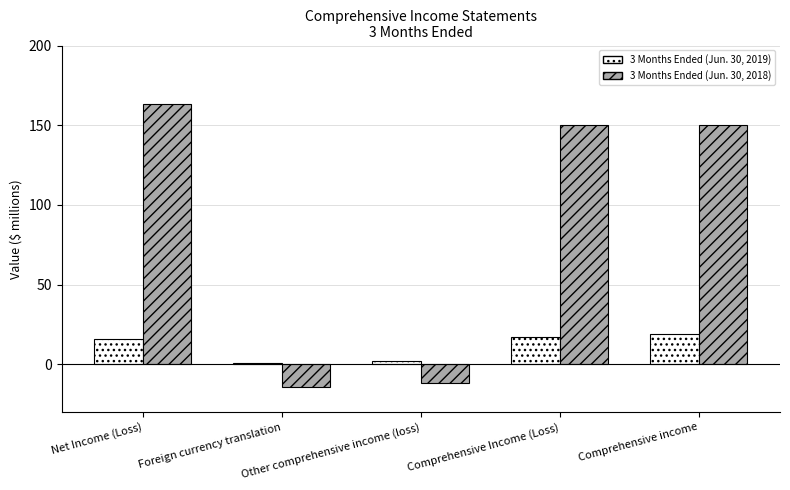

What is the average value of the 3 Months Ended (Jun. 30, 2018) series?

87